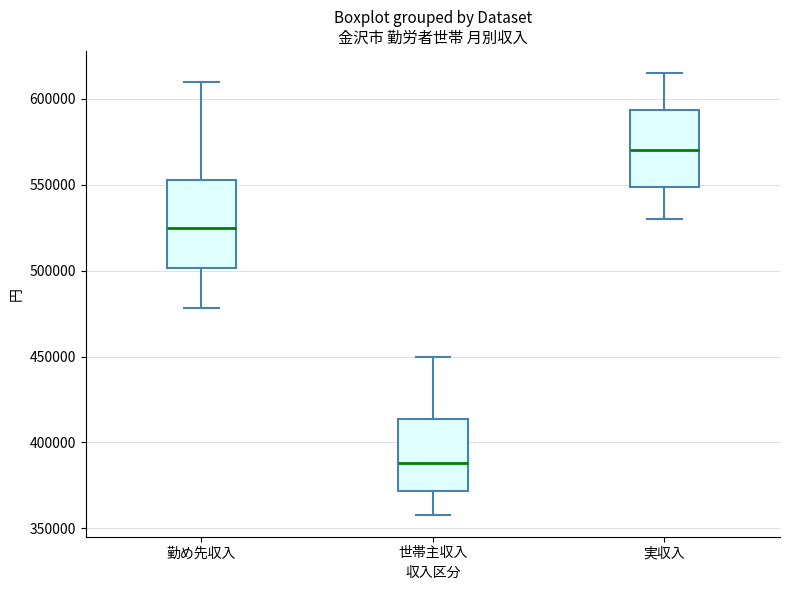

Reading left to right, transcribe this box plot: for each box, give where its median line is, the range the box spans, and where its two whiskers end, as read against the y-axis. The values are not printed on the chart, so give them approximately, as read against the axis.

勤め先収入: median 525000, box 500000 to 555000, whiskers 480000 to 610000
世帯主収入: median 390000, box 370000 to 415000, whiskers 360000 to 450000
実収入: median 570000, box 550000 to 595000, whiskers 530000 to 615000